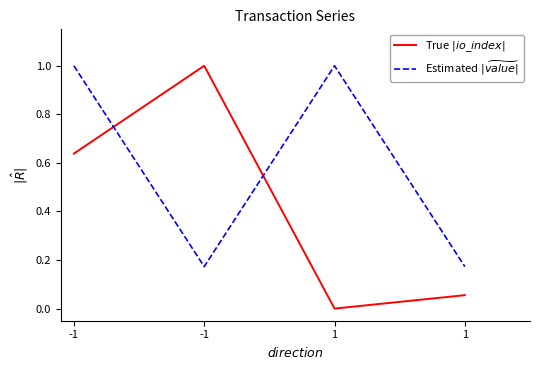

Where do True $|io\_index|$ and Estimated $|\widetilde{value}|$ first cross each other?

-1 and -1